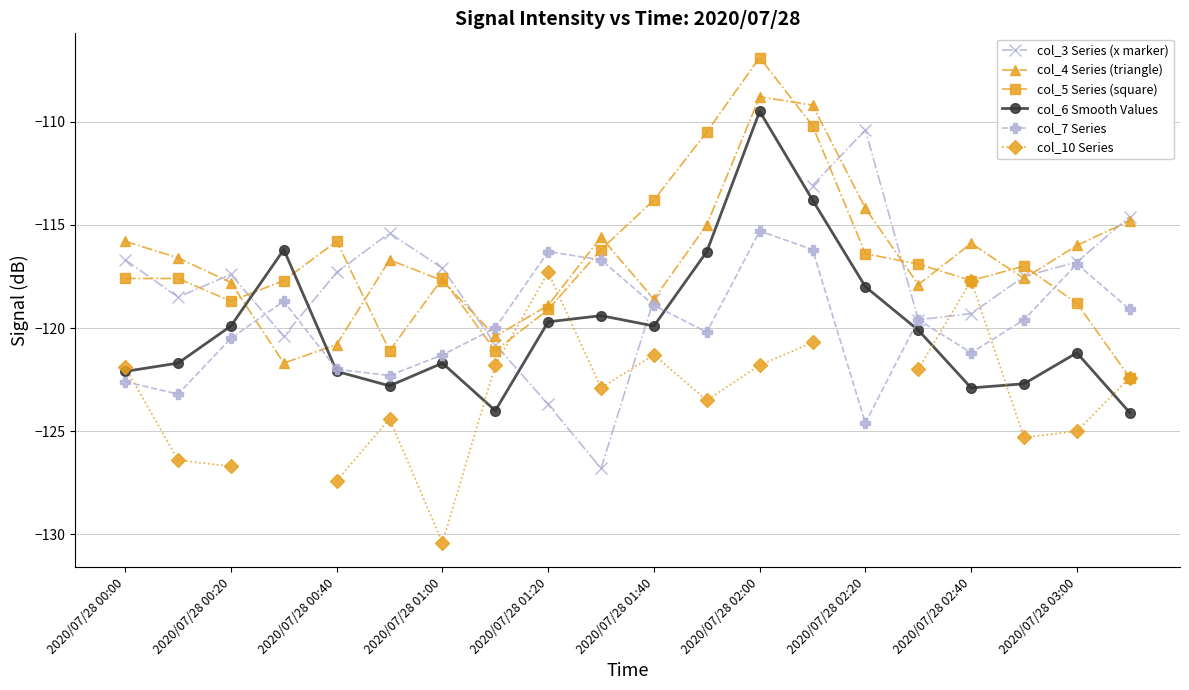

What is the maximum value for col_4 Series (triangle)?

-108.8